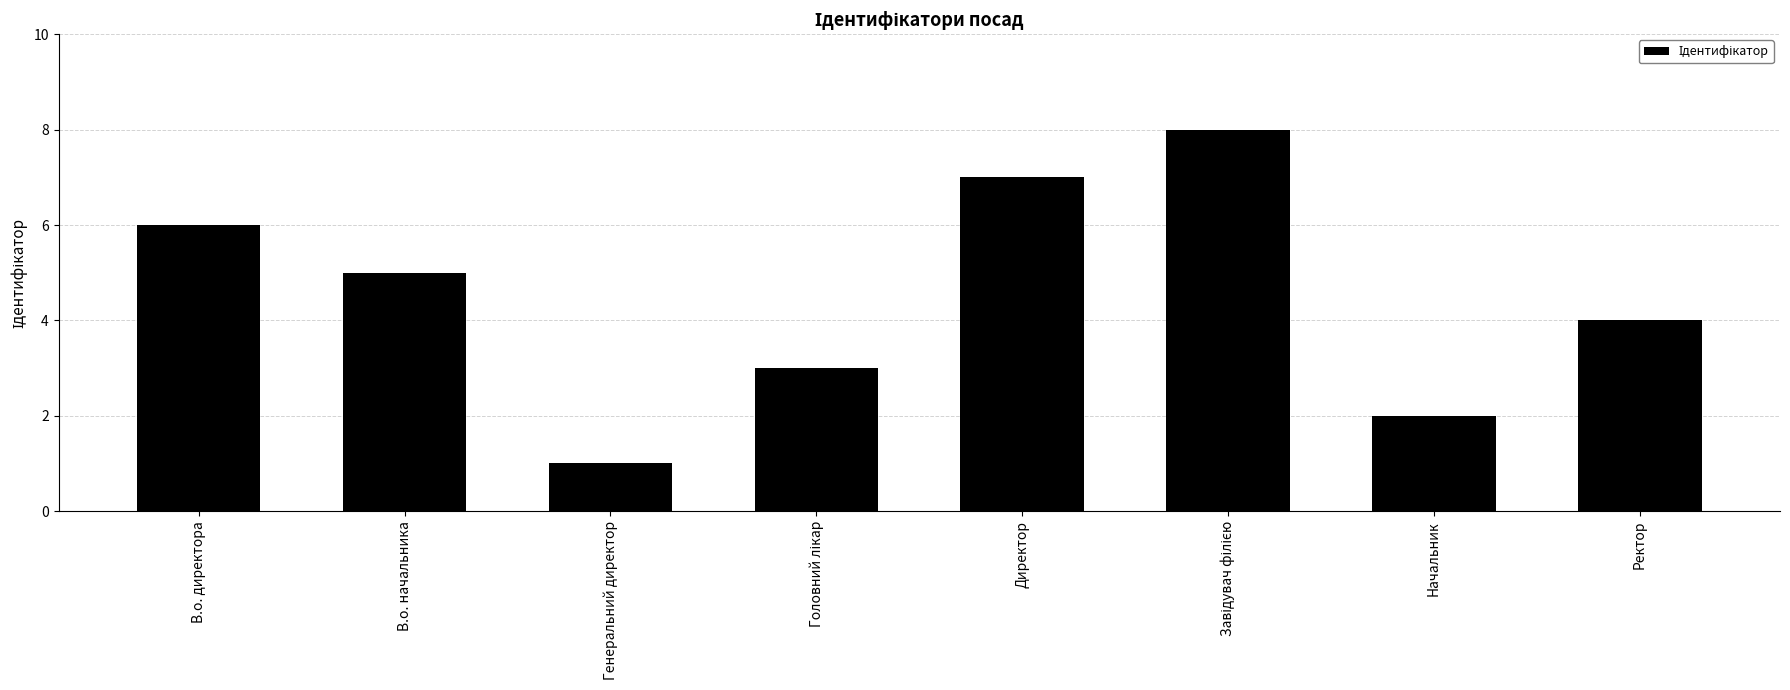

What position from the right is Генеральний директор?

6